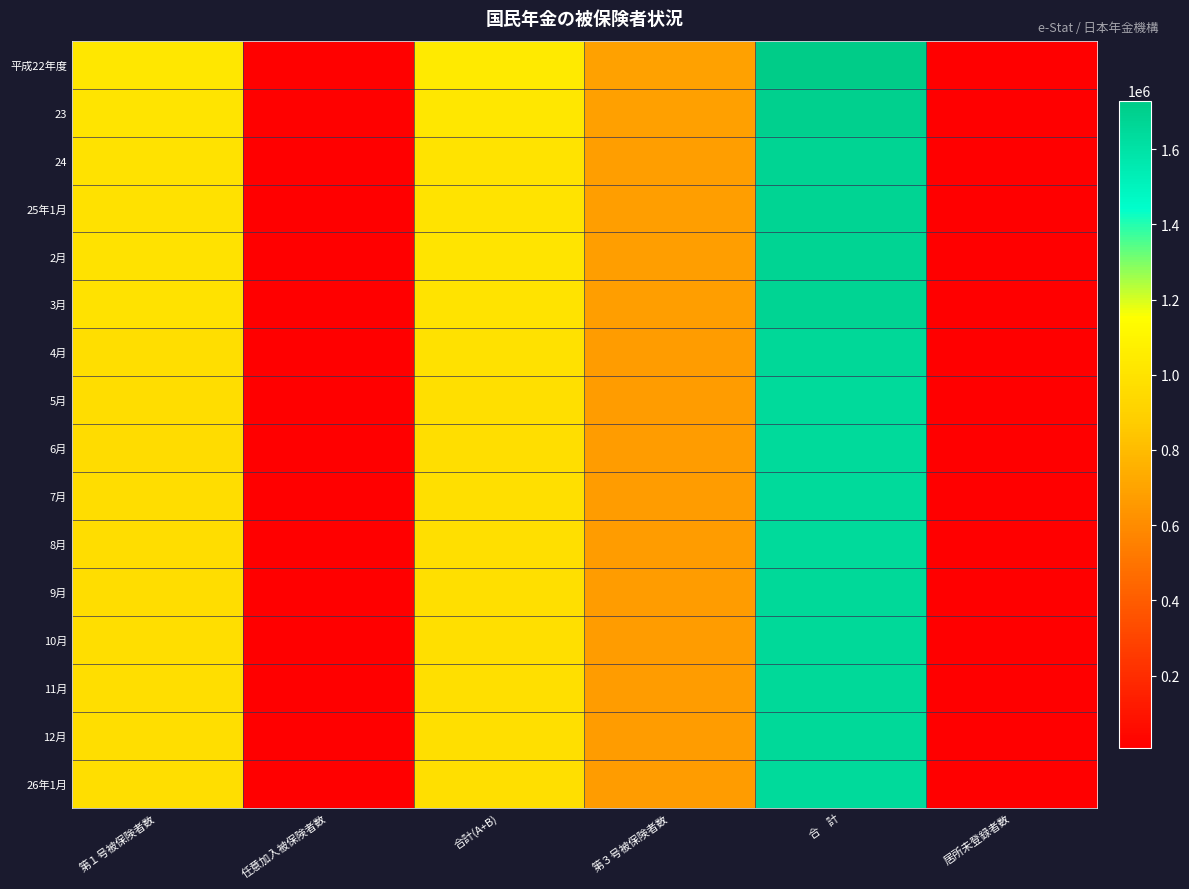

How many distinct data groups are displayed?

16